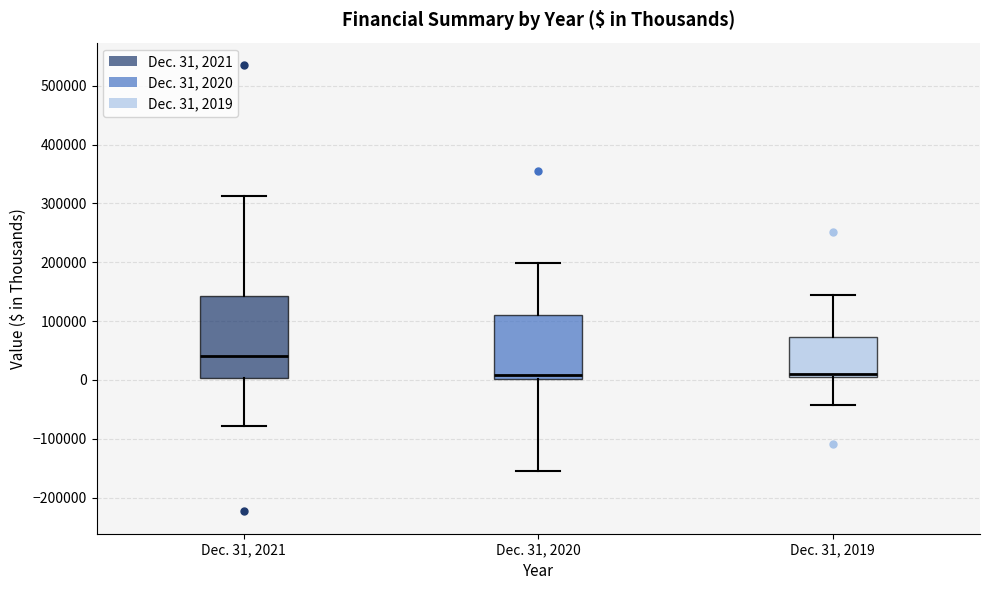

Which box is the tallest, from its lower edge to its upper edge?

Dec. 31, 2021